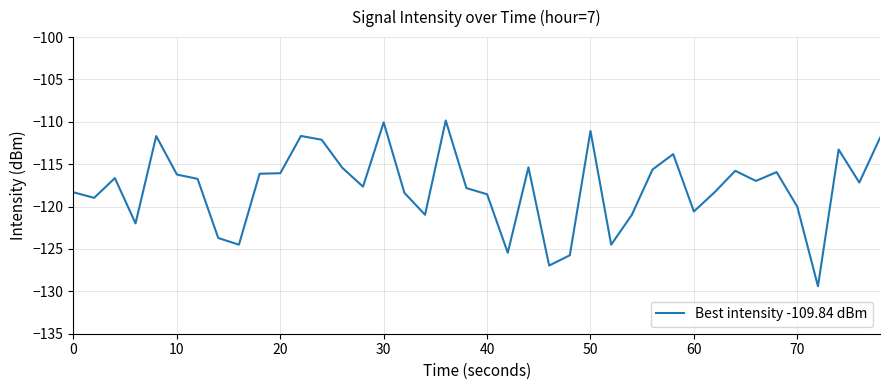

What is the smallest value displayed?

-129.4